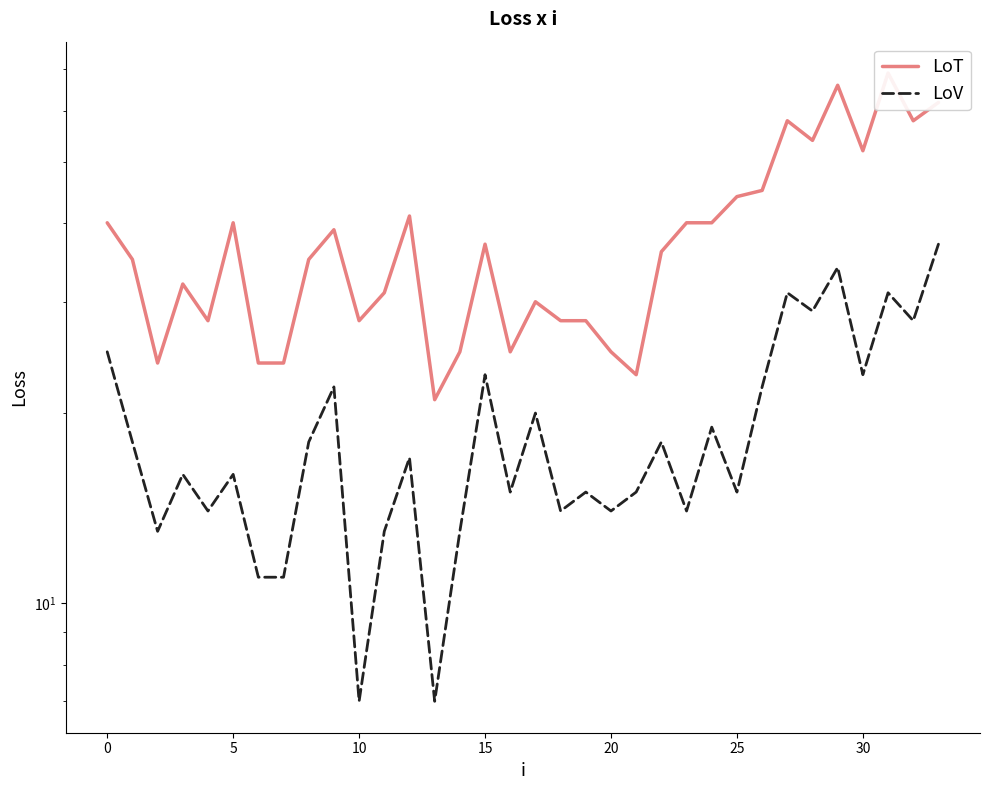

What is the lowest value of the LoV series?

7